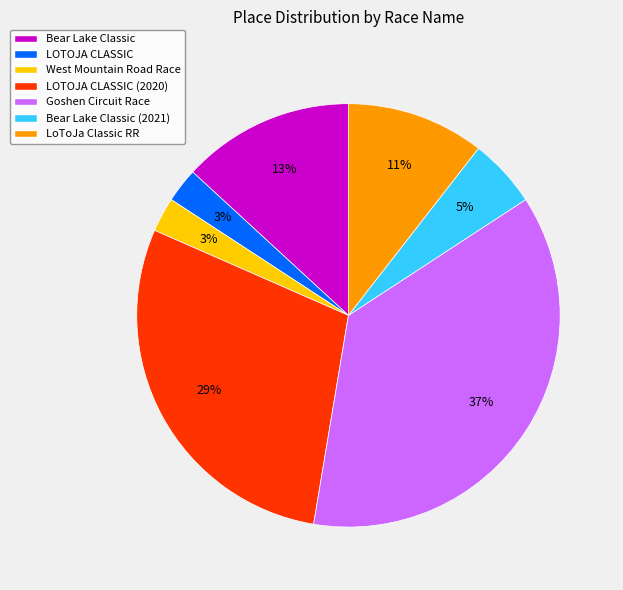

Is there a majority slice in this chart?

No